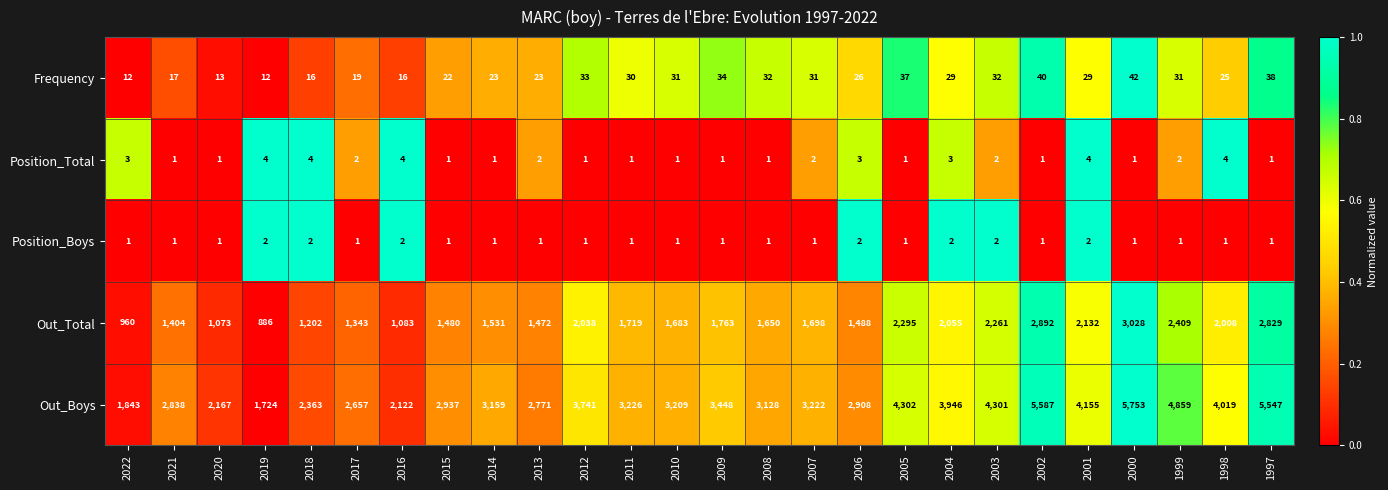

Count the Position_Boys values in the range 1 to 2.

26